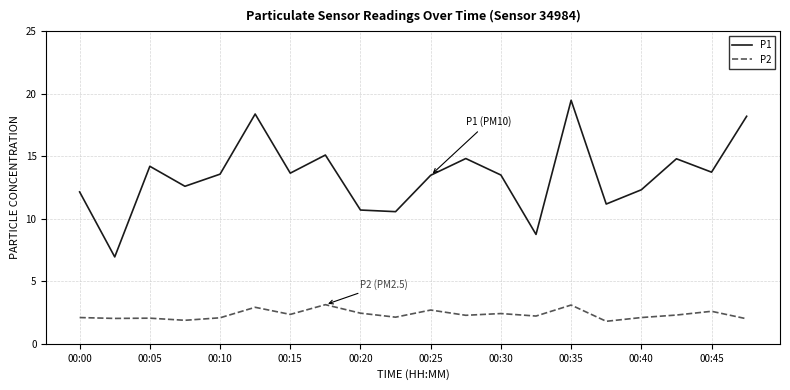

What is the lowest value of the P2 series?

1.8